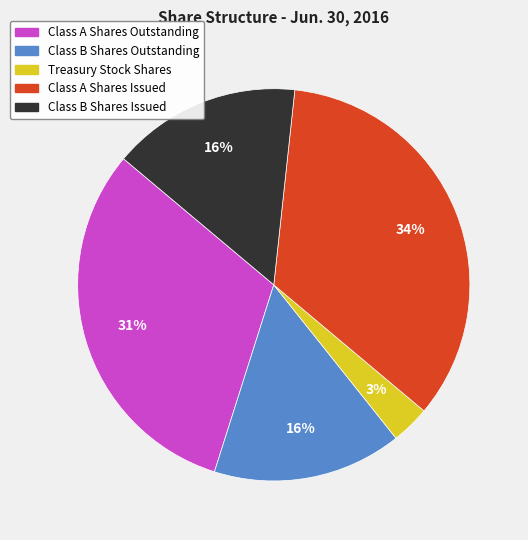

True or false: Class A Shares Outstanding accounts for 31% of the total.

True